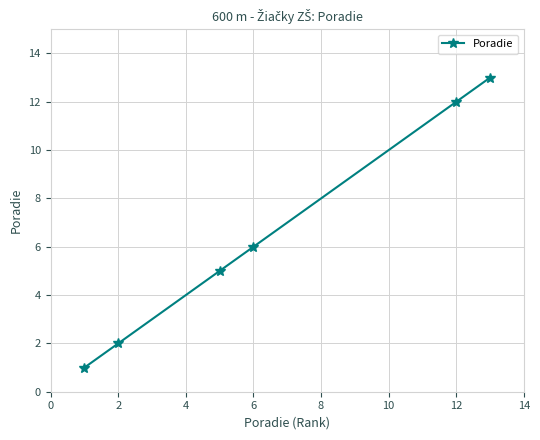

True or false: there are more than 1 points higher than both neighbors.

False